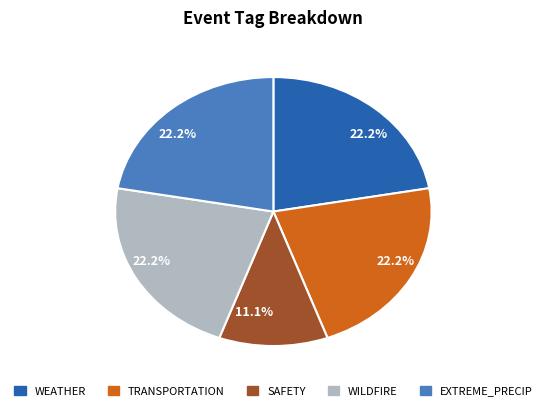

Is there a majority slice in this chart?

No